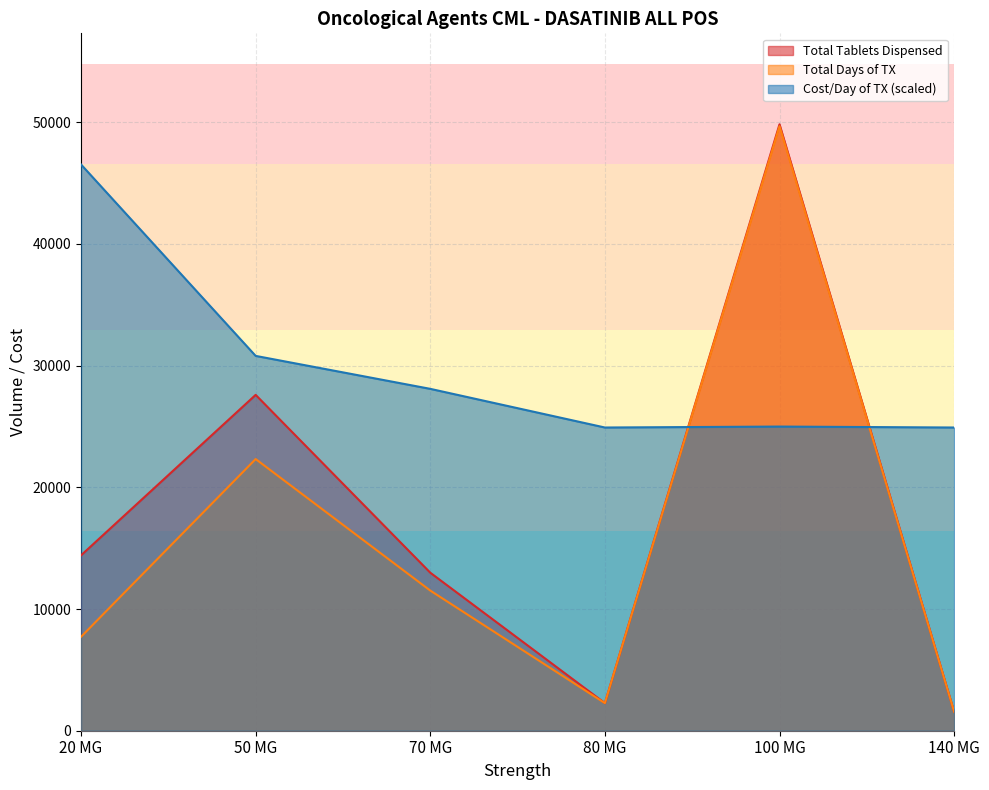

What is the difference between the maximum and second lowest values in the Total Days of TX series?

47409.5